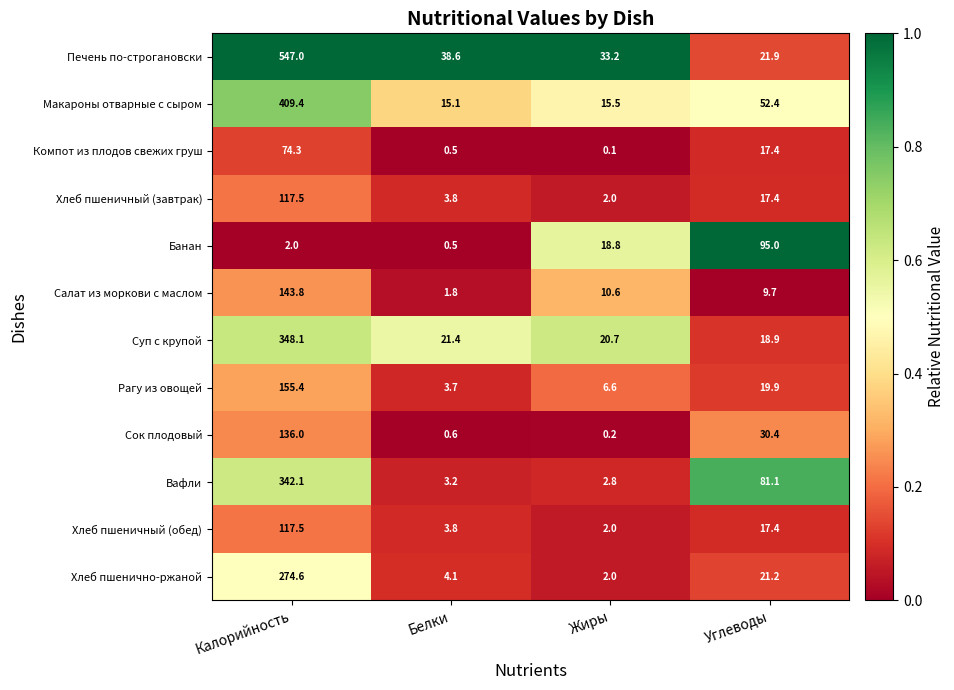

Between Калорийность and Жиры, which series saw the biggest shift?

Печень по-строгановски